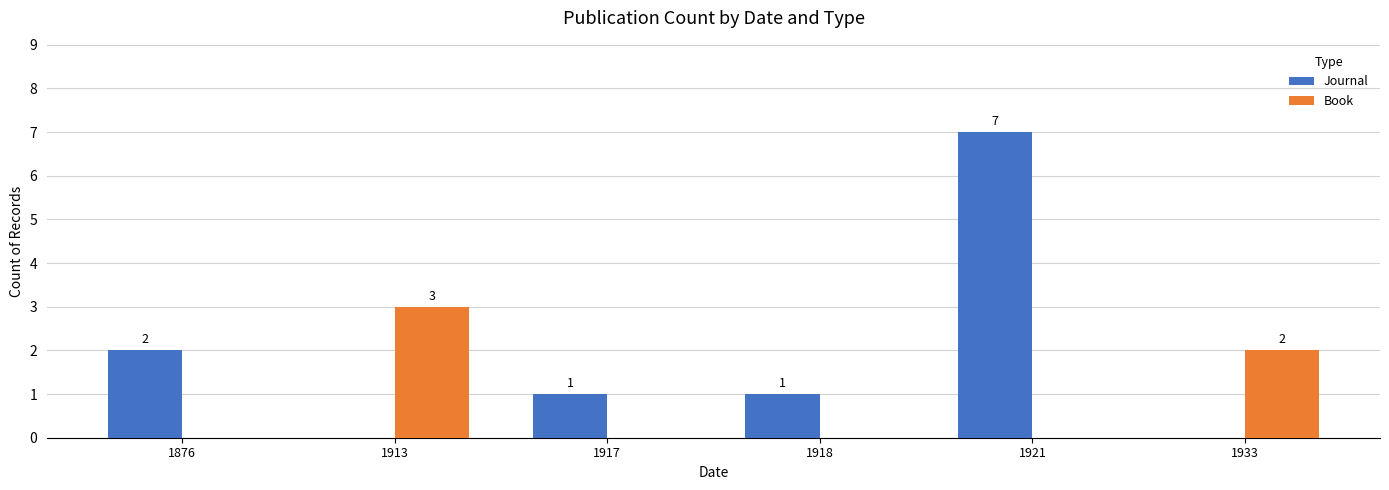

How many Book values are between 0 and 2?

5